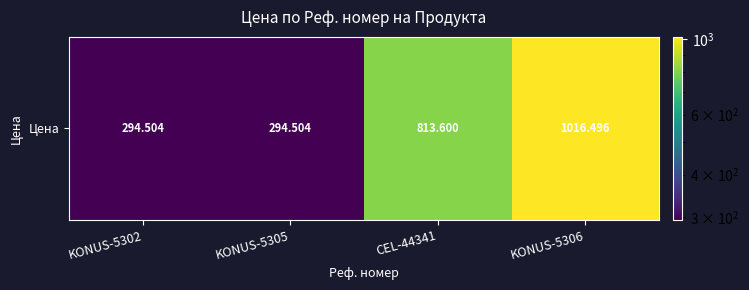

Read the value at CEL-44341.

813.6